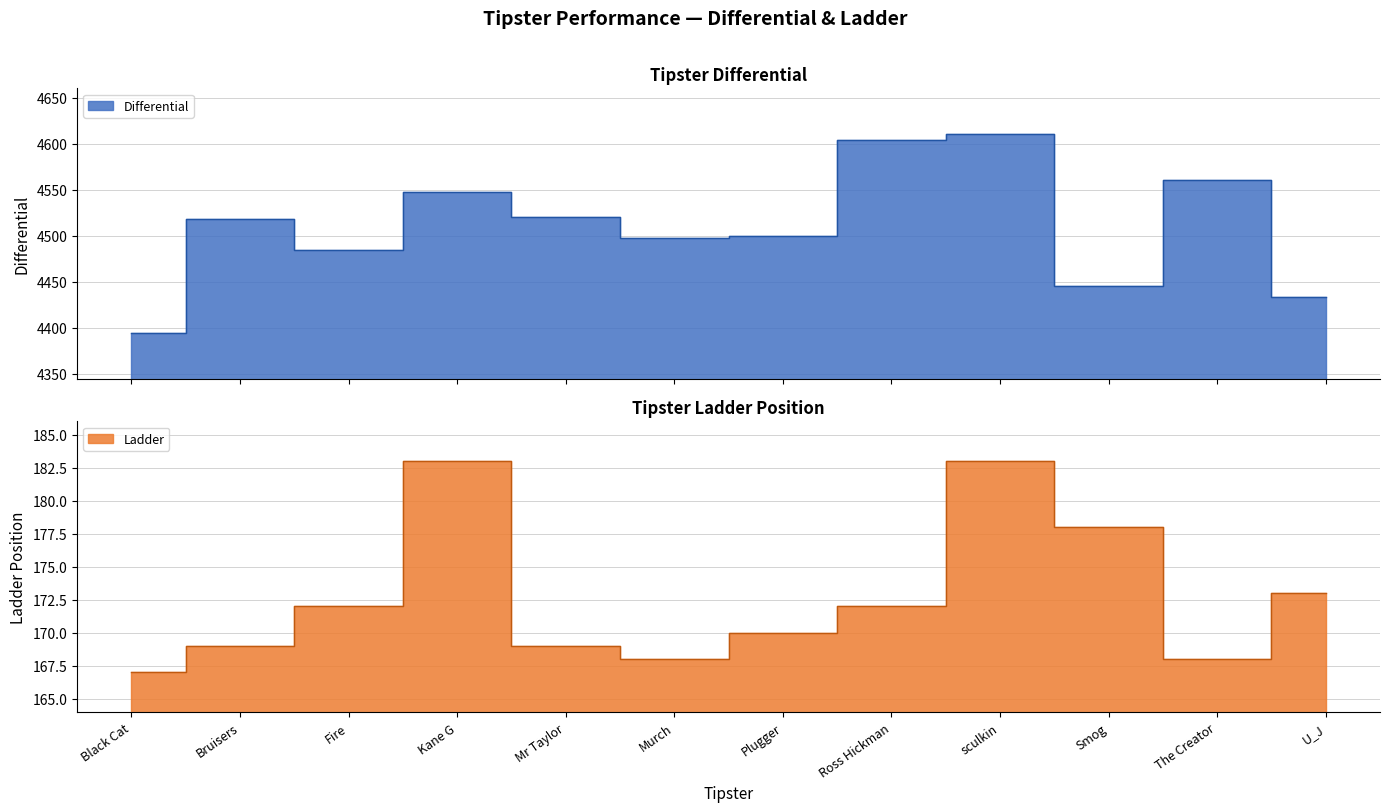

At which label does Differential first exceed 4518?

Kane G